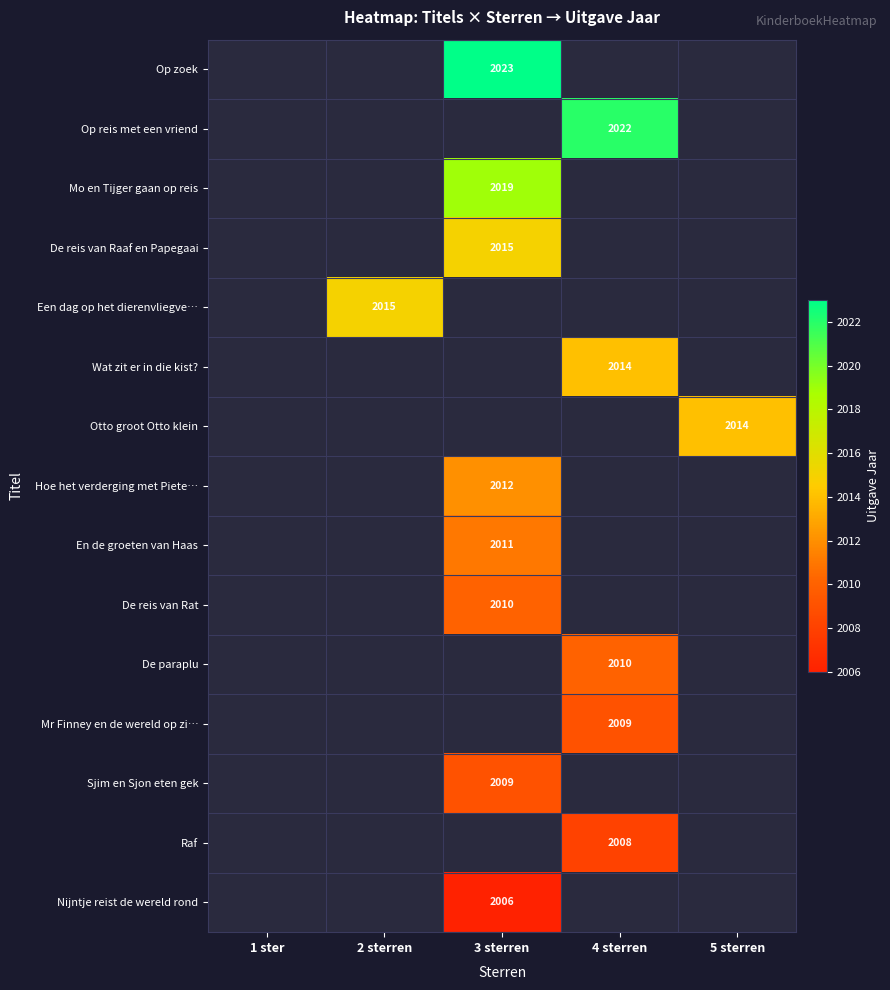

Is it true that Hoe het verderging met Piete… equals 830.6 at 3 sterren?

False